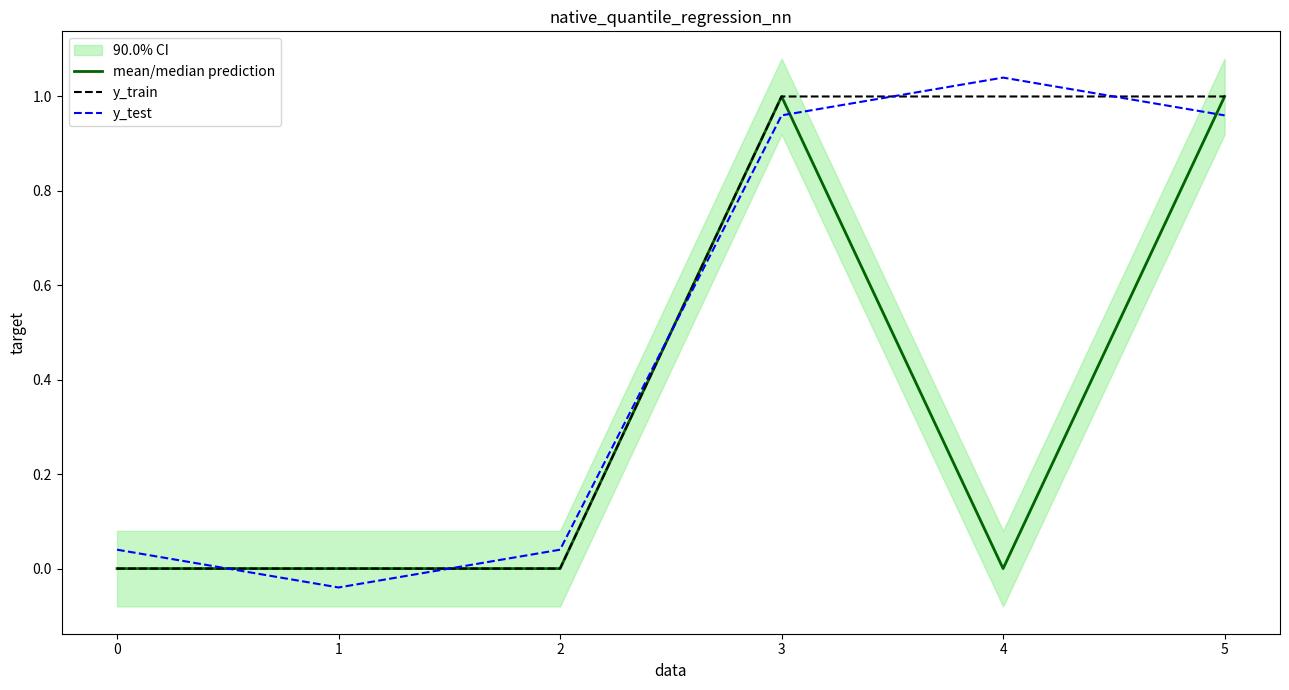

Is the value of y_test at 0 greater than the value of y_train at 4?

No